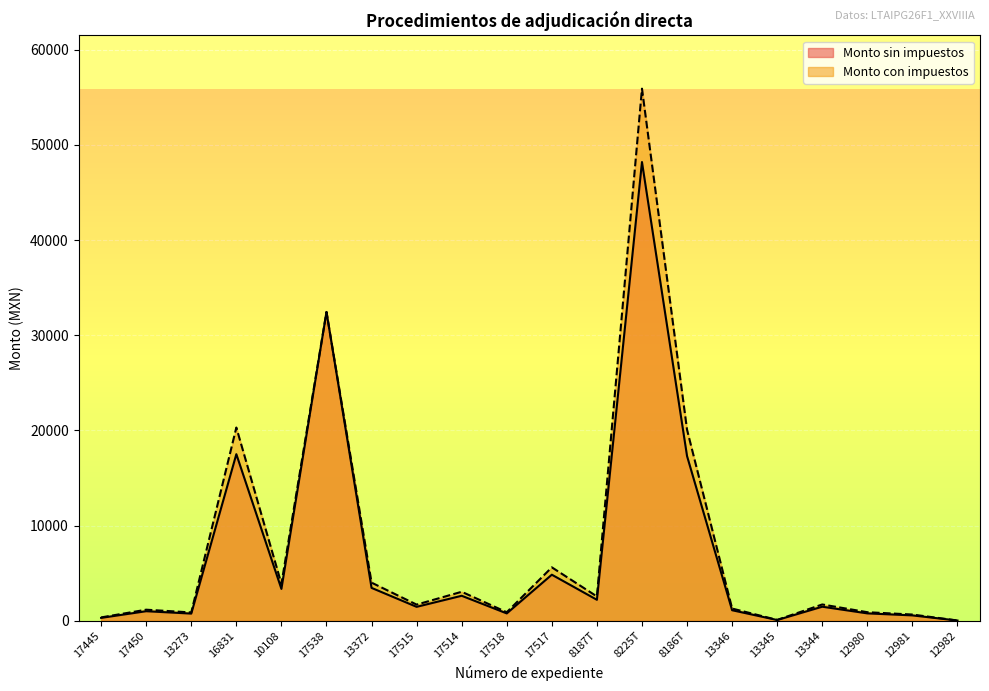

What is the smallest value displayed?

22.0